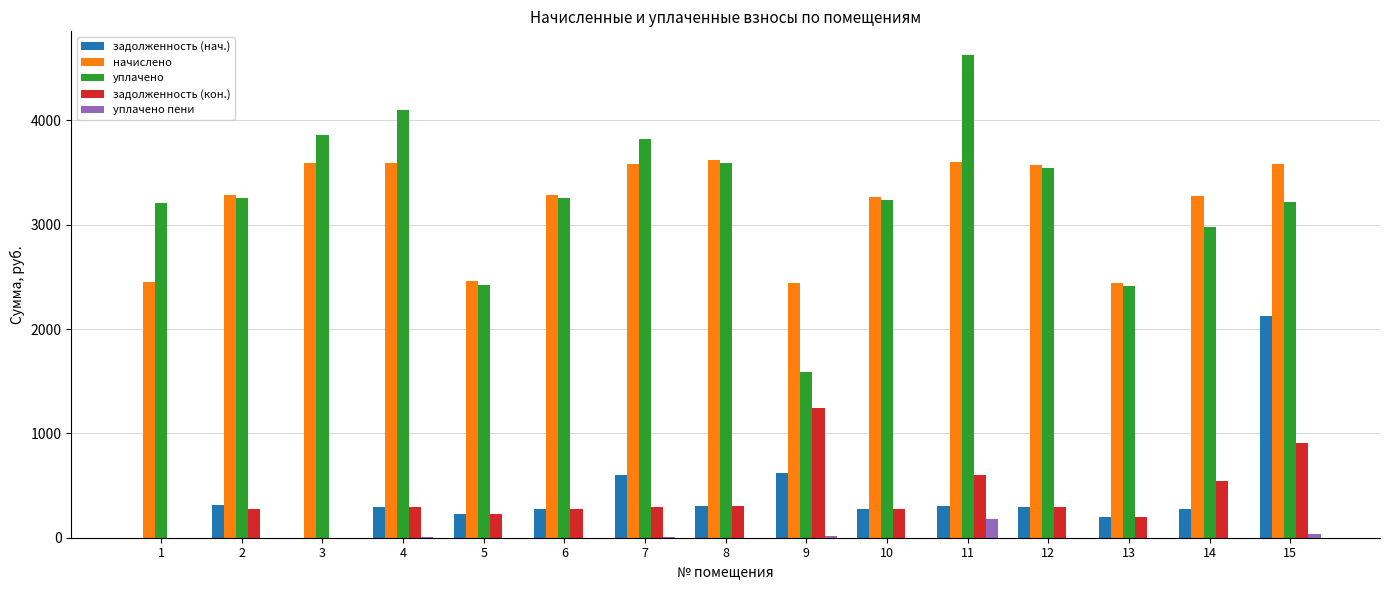

What is the maximum value shown in the chart?

4621.9